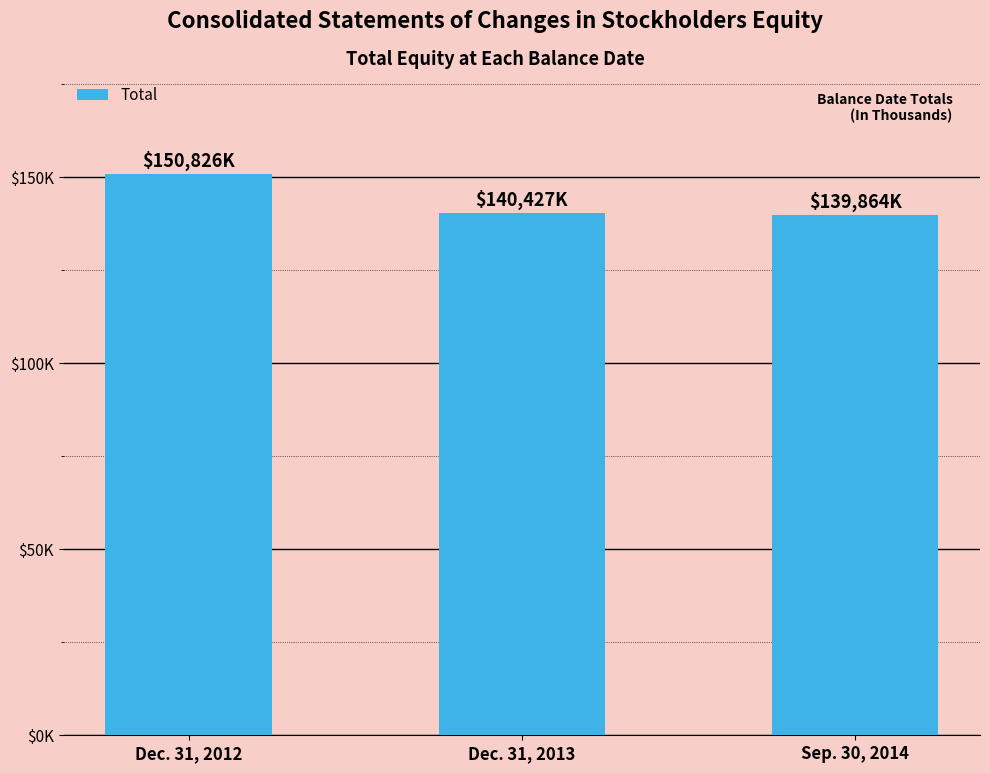

Does the chart contain any negative values?

No